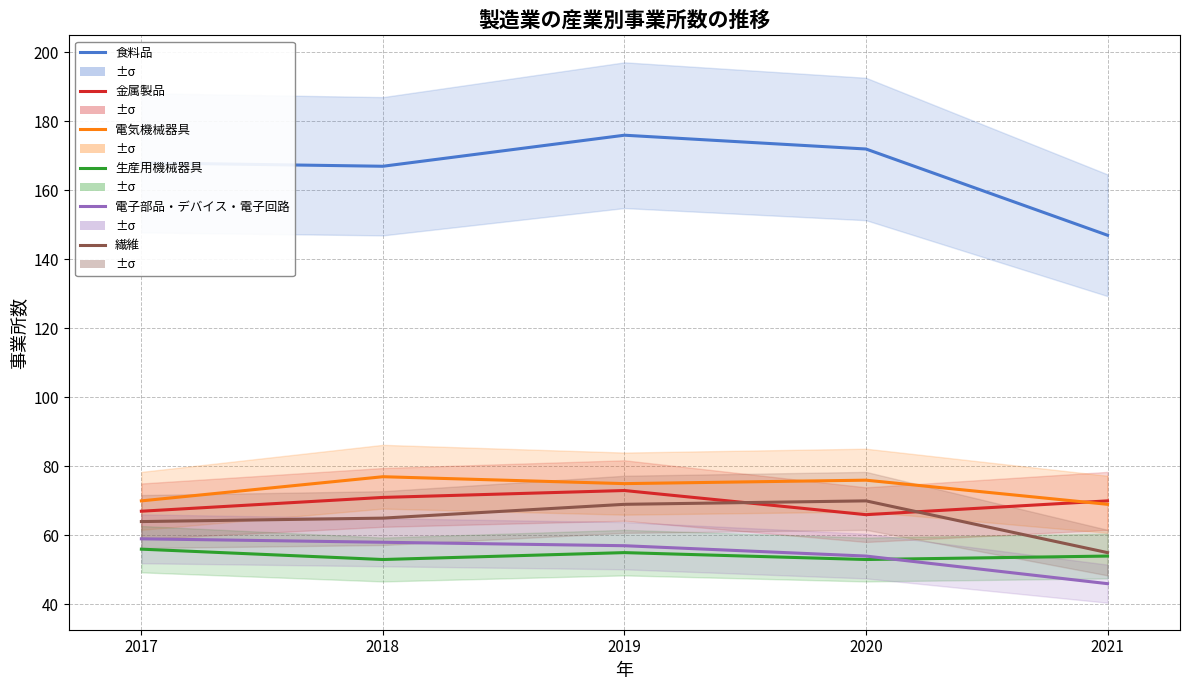

Read the 電気機械器具 value at 2017.

70